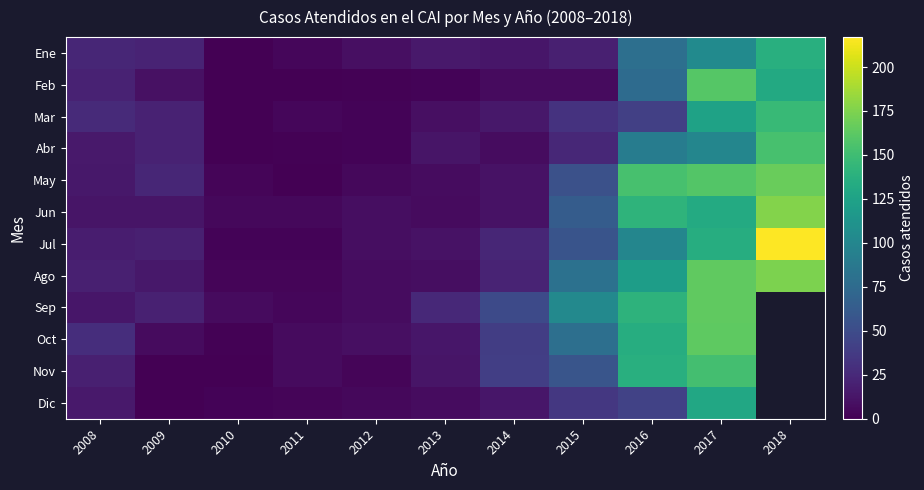

The Oct series shows 135.0 at 2016. True or false?

True